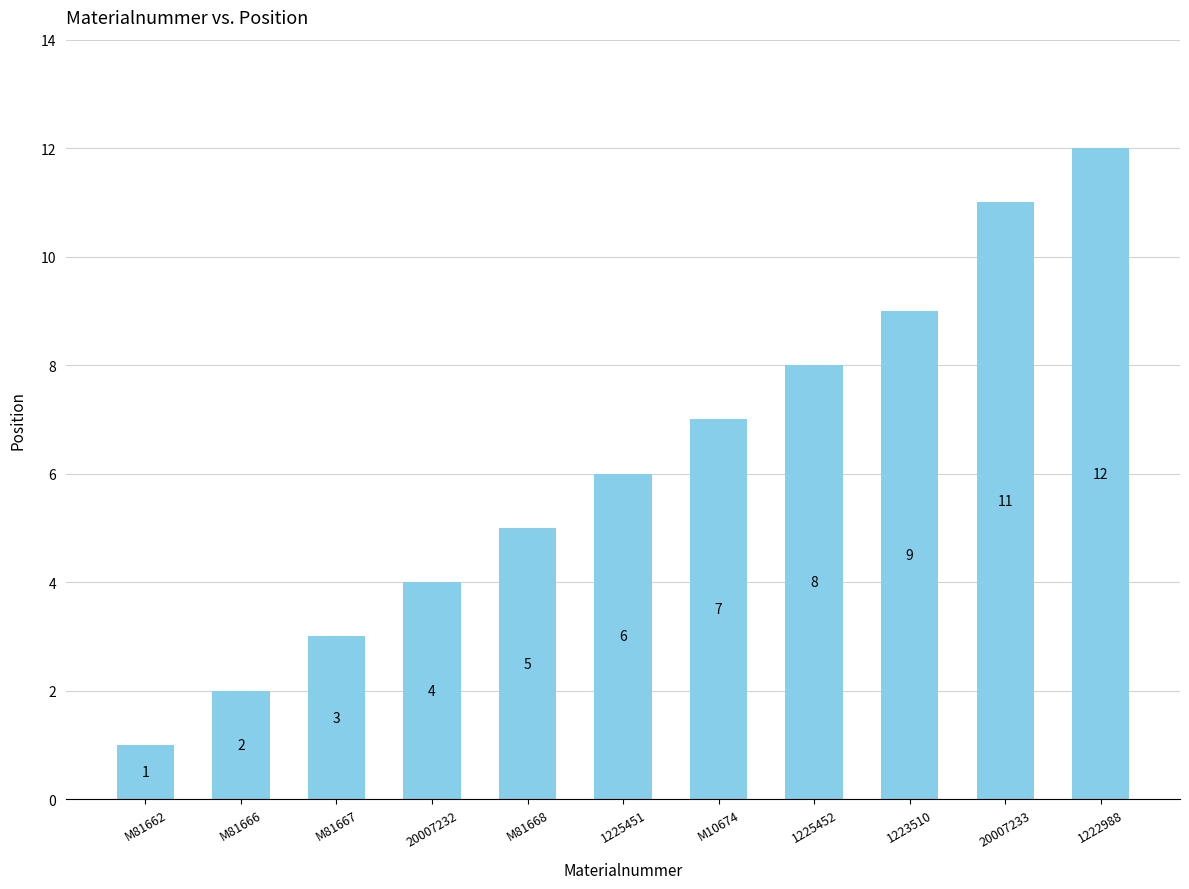

What position from the left is M81662?

1